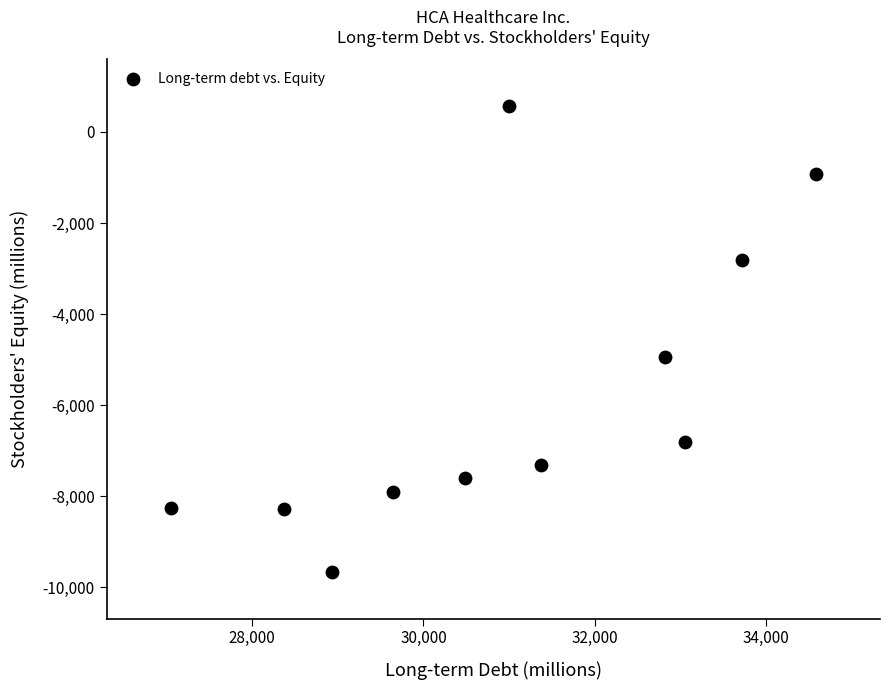

What is the range of X values (max minus min)?

7527